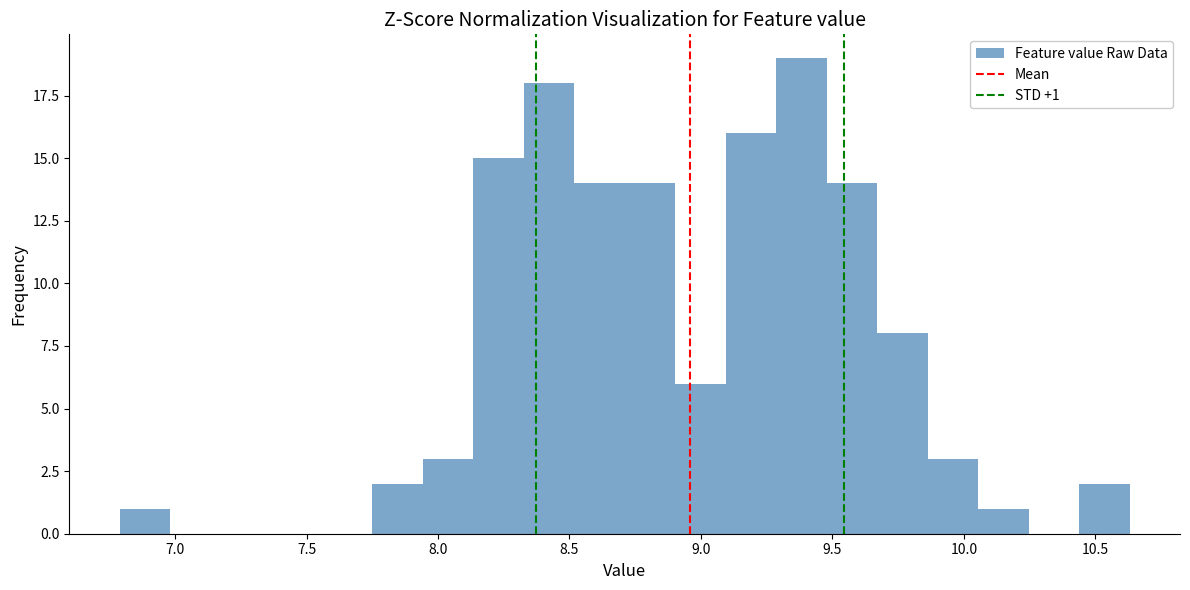

Around what value on the x-axis is the tallest bar? Give the approximate position of its centre, as read against the axis.

9.40